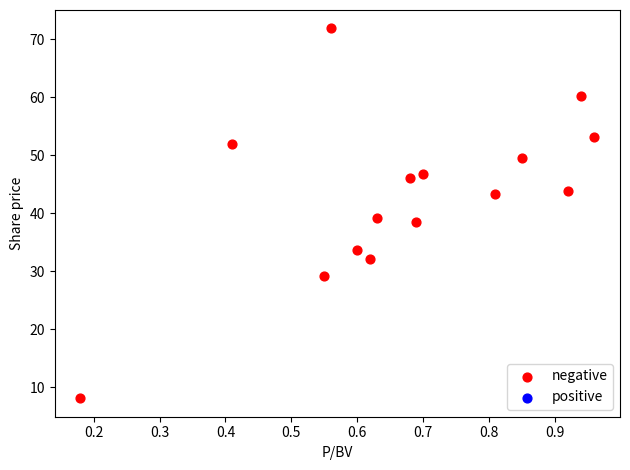

What is the range of X values (max minus min)?

0.8